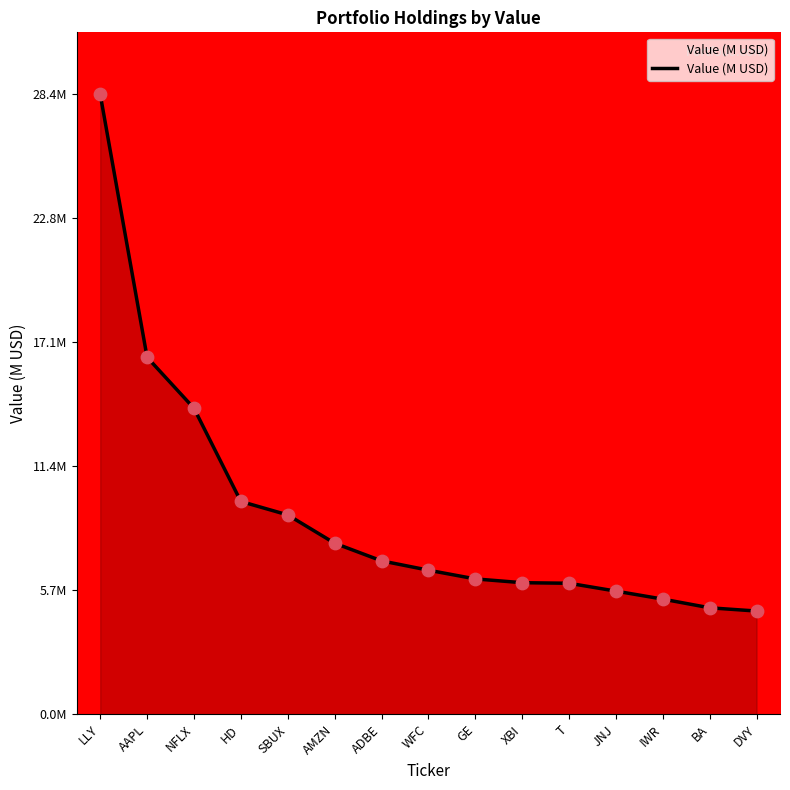

Which has a higher value, SBUX or ADBE?

SBUX